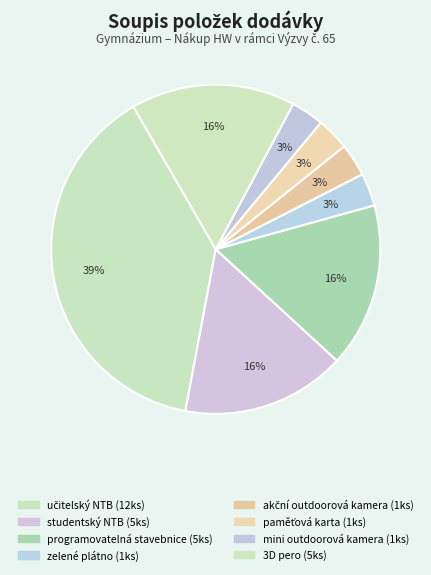

How many segments does this pie chart have?

8